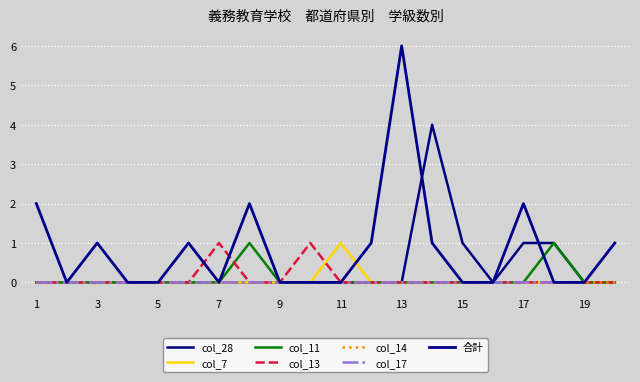

Is this an area chart (filled region under the line)?

No